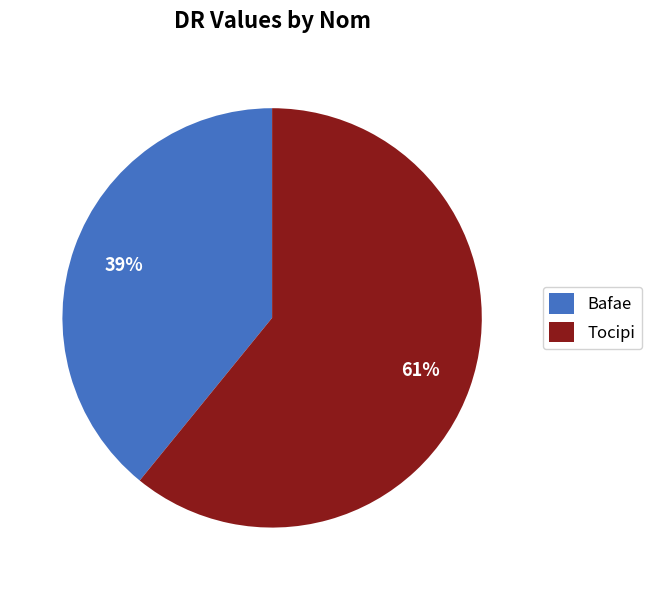

Which category has the biggest portion of the pie?

Tocipi